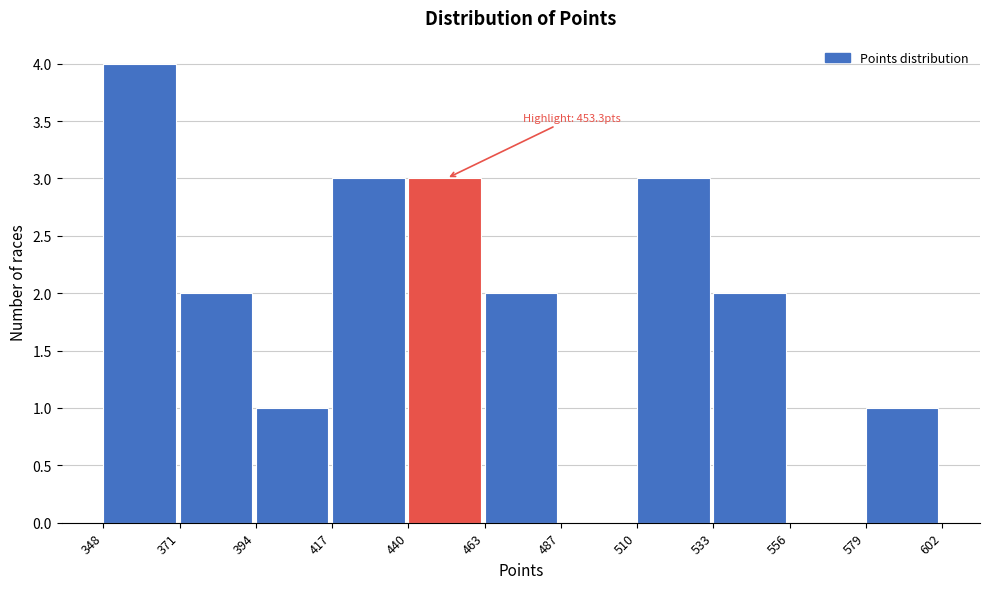

Over which range of the x-axis is the bar tallest?

348 to 371